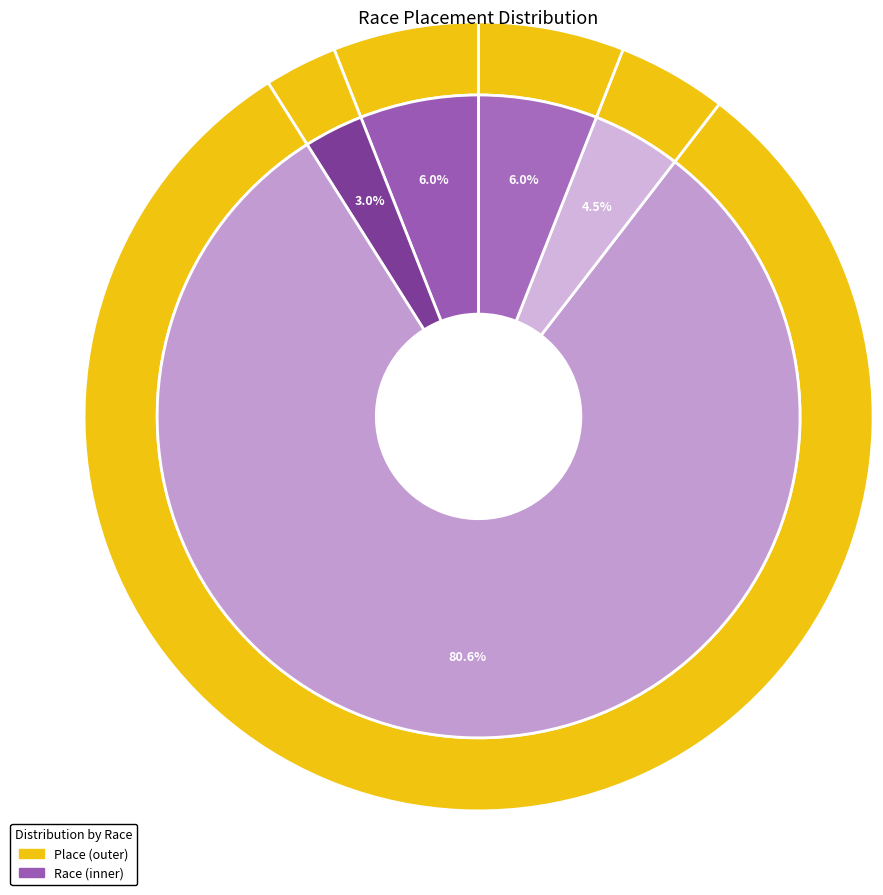

How many segments does this pie chart have?

5